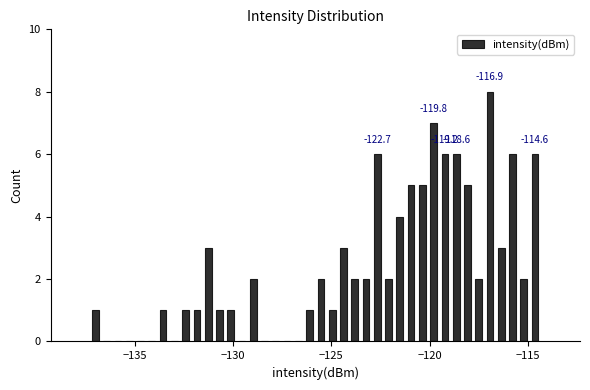

Around what value on the x-axis is the tallest bar? Give the approximate position of its centre, as read against the axis.

-117.0